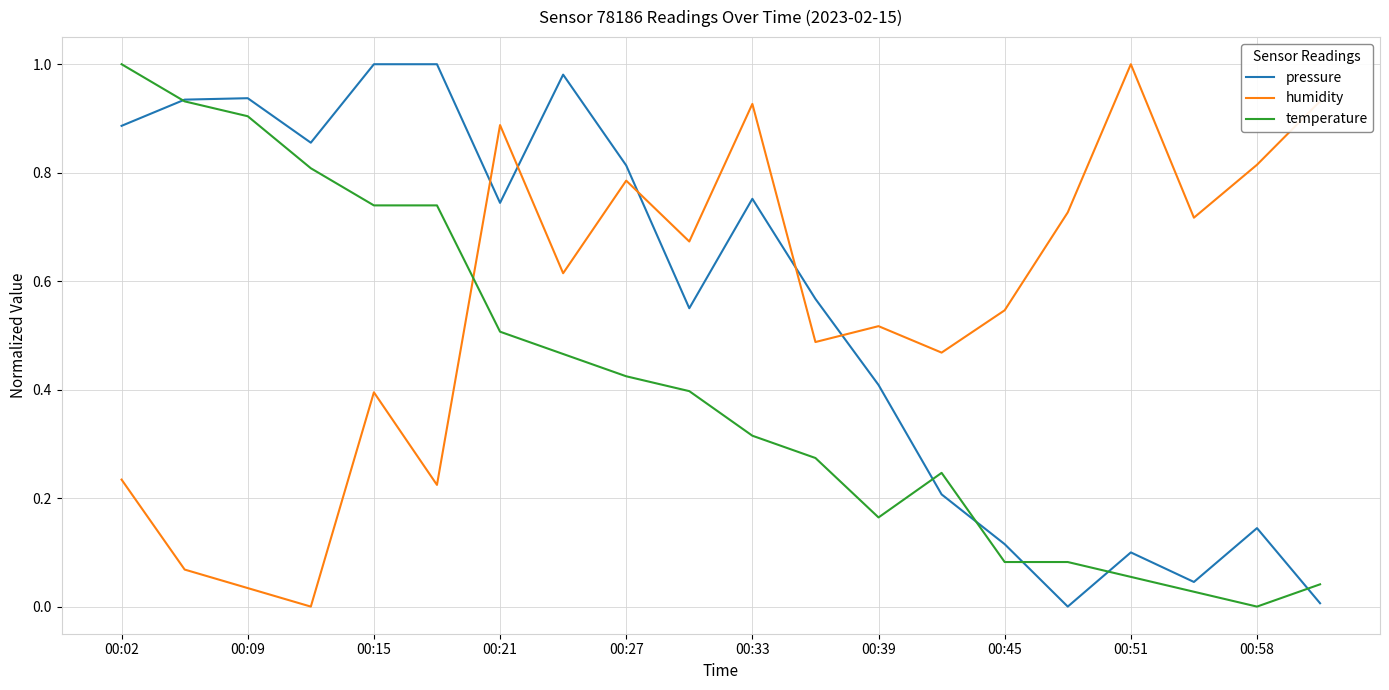

How many intersections are there between temperature and humidity?

1